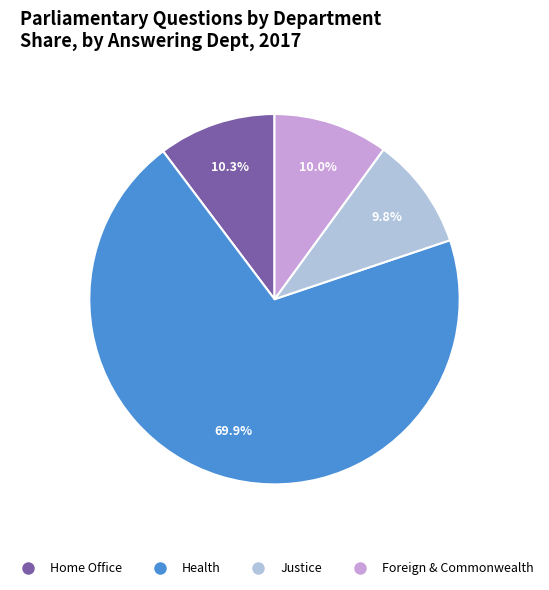

Between Health and Justice, which is larger?

Health